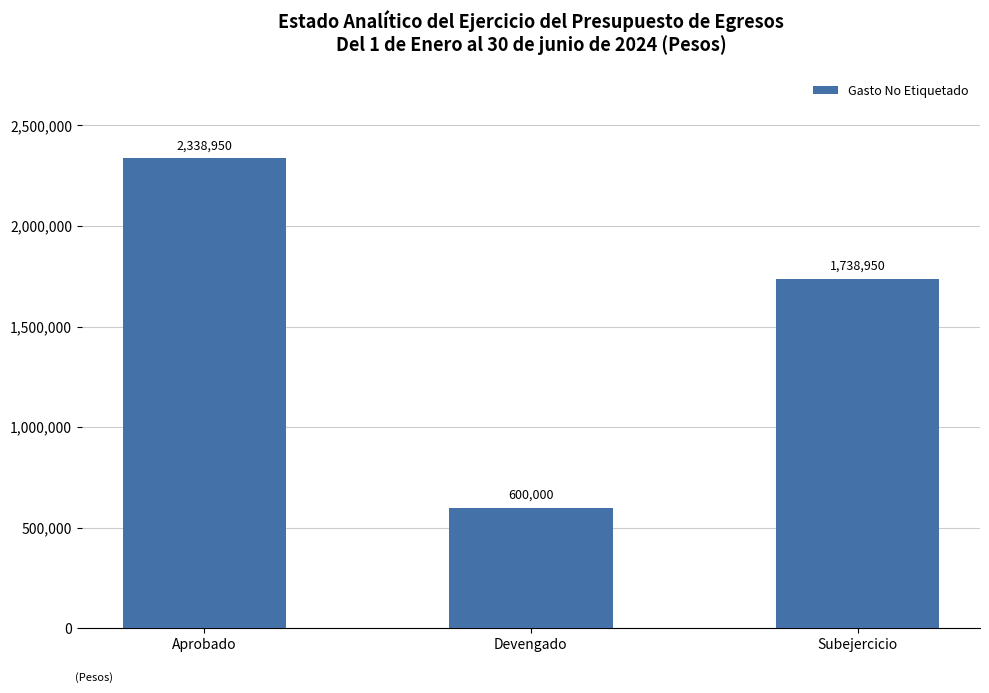

Which label corresponds to the smallest value in the chart?

Devengado